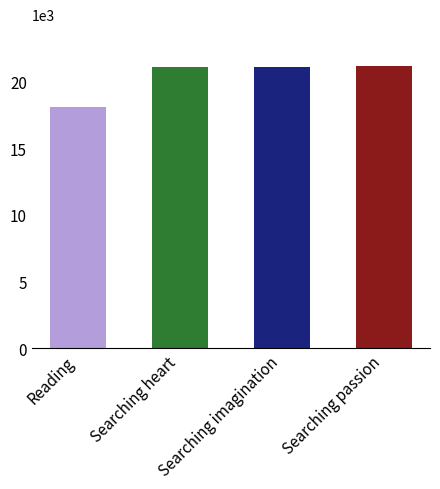

The chart shows a value of 21126.0 at Searching passion. True or false?

True